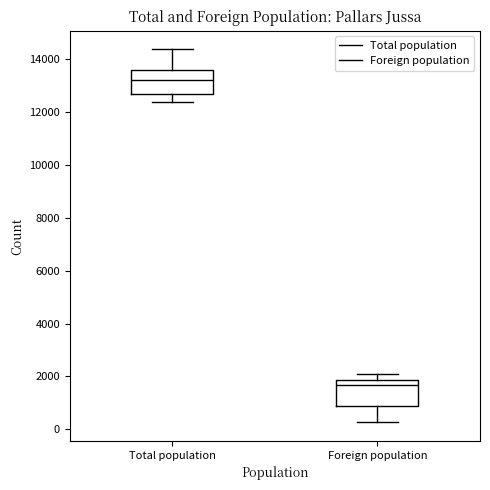

Where is the lower edge of the box for Foreign population on the y-axis? The values are not printed on the chart, so give them approximately, as read against the axis.

800